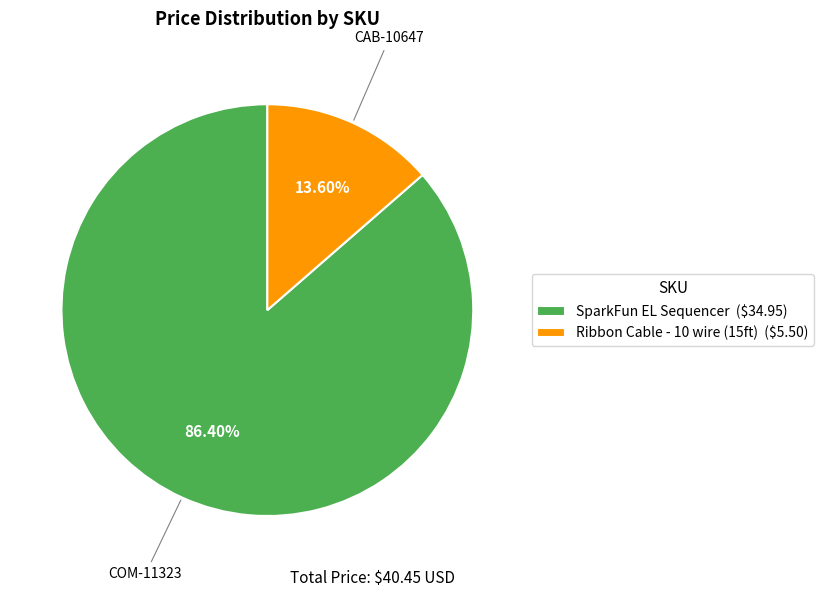

Does any single category account for the majority?

Yes